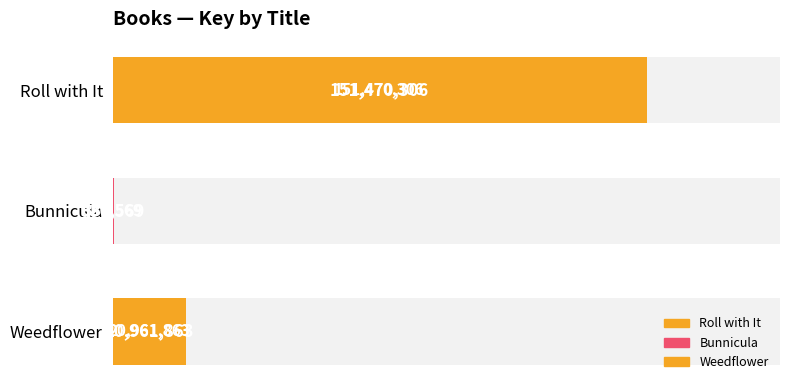

Reading right to left, list all the values displayed in this chart.

20961863	330569	151470306